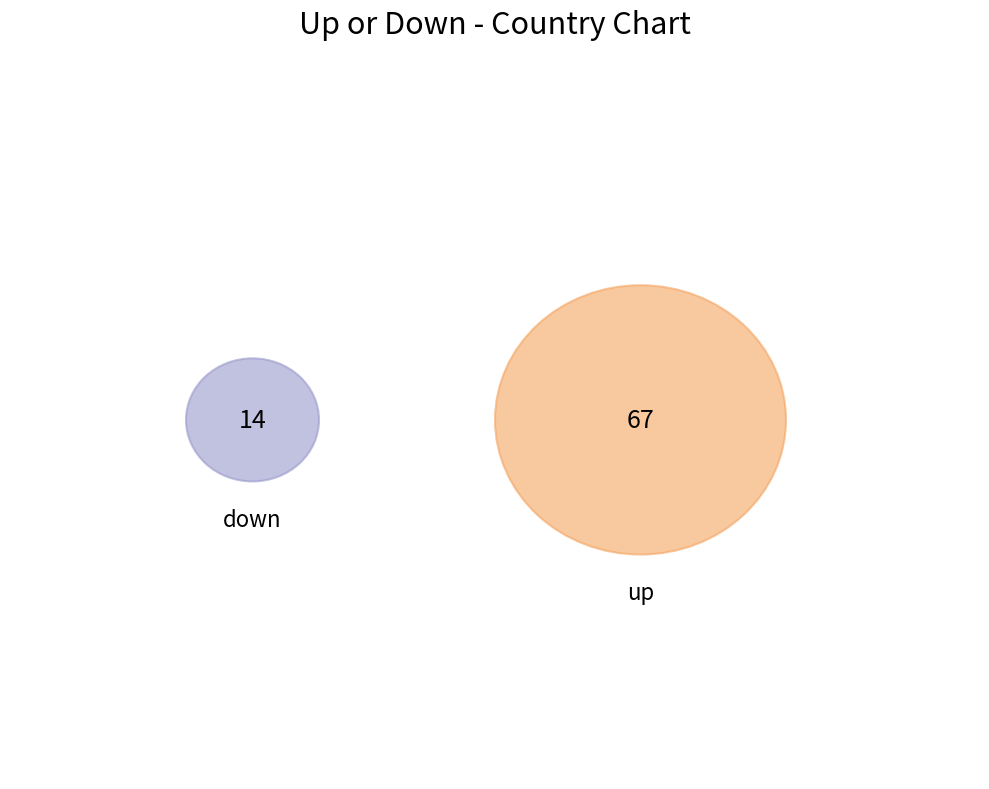

Which category has the smallest portion of the pie?

down